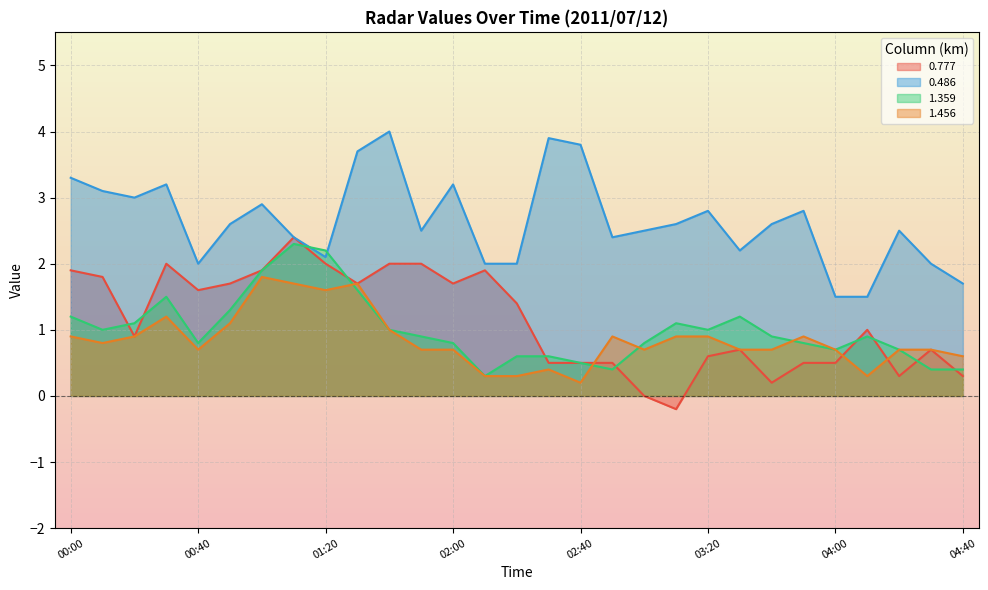

Which category has the lowest value in the 1.456 series?

02:40